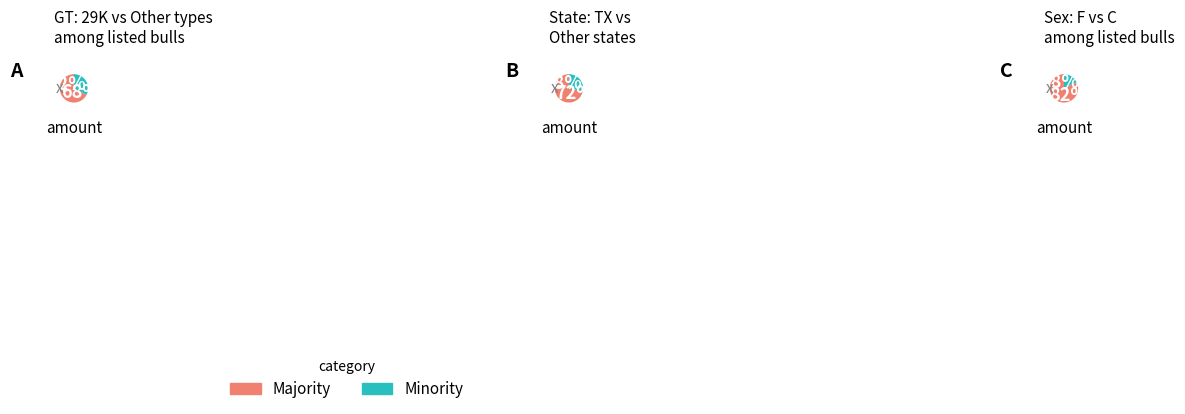

How much of the chart is everything except 29K?

35.9%